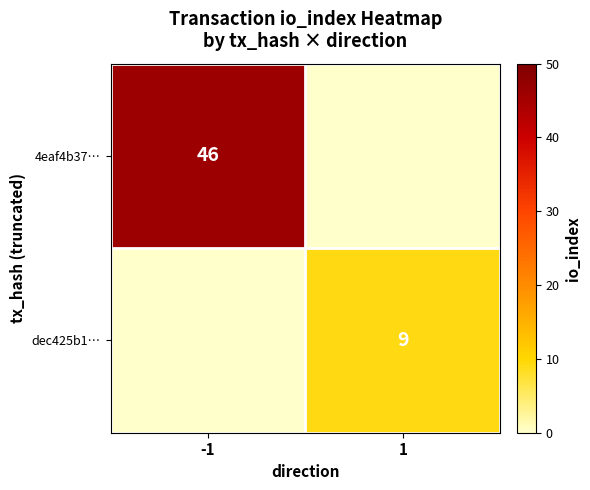

The dec425b1… series shows 4 at 1. True or false?

False